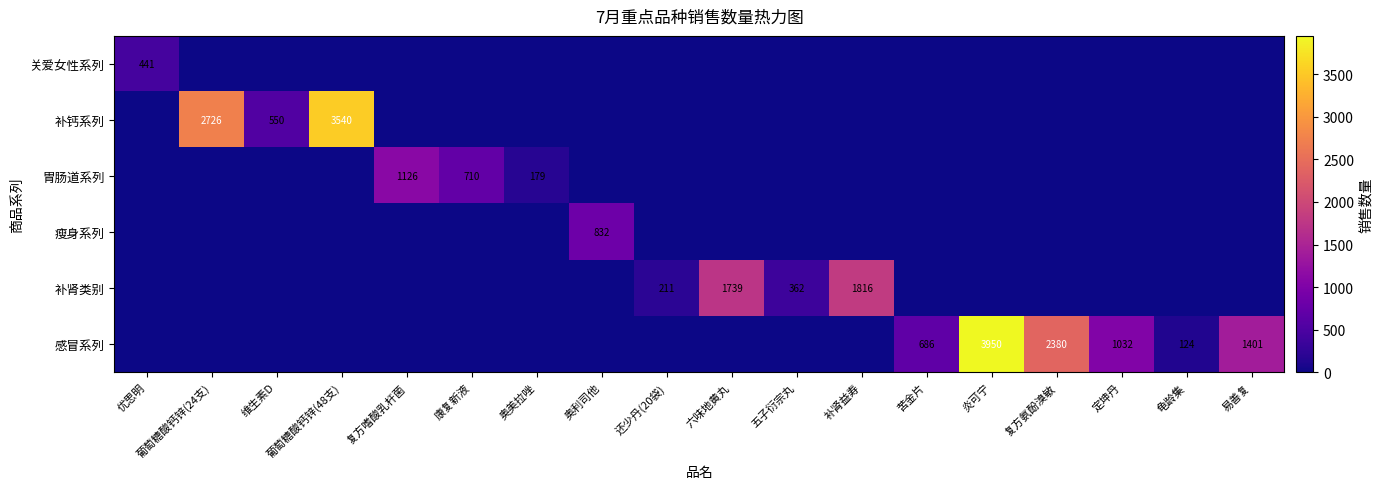

Is the value of 感冒系列 at 苦金片 greater than the value of 胃肠道系列 at 奥美拉唑?

Yes